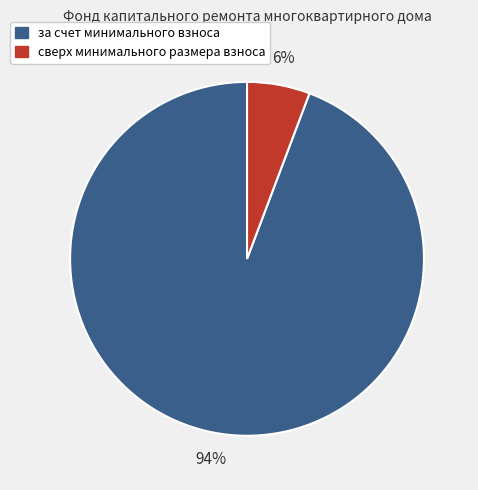

Which slice is the largest?

за счет минимального взноса